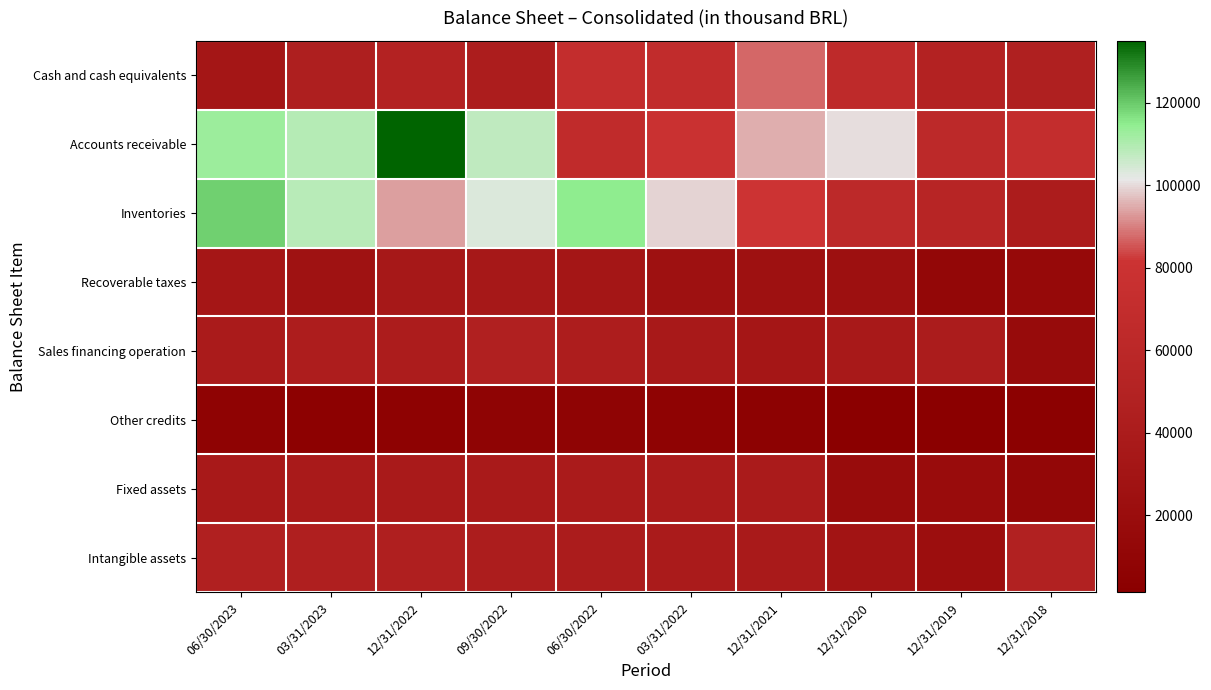

Which series changed the most between 12/31/2022 and 03/31/2022?

Accounts receivable